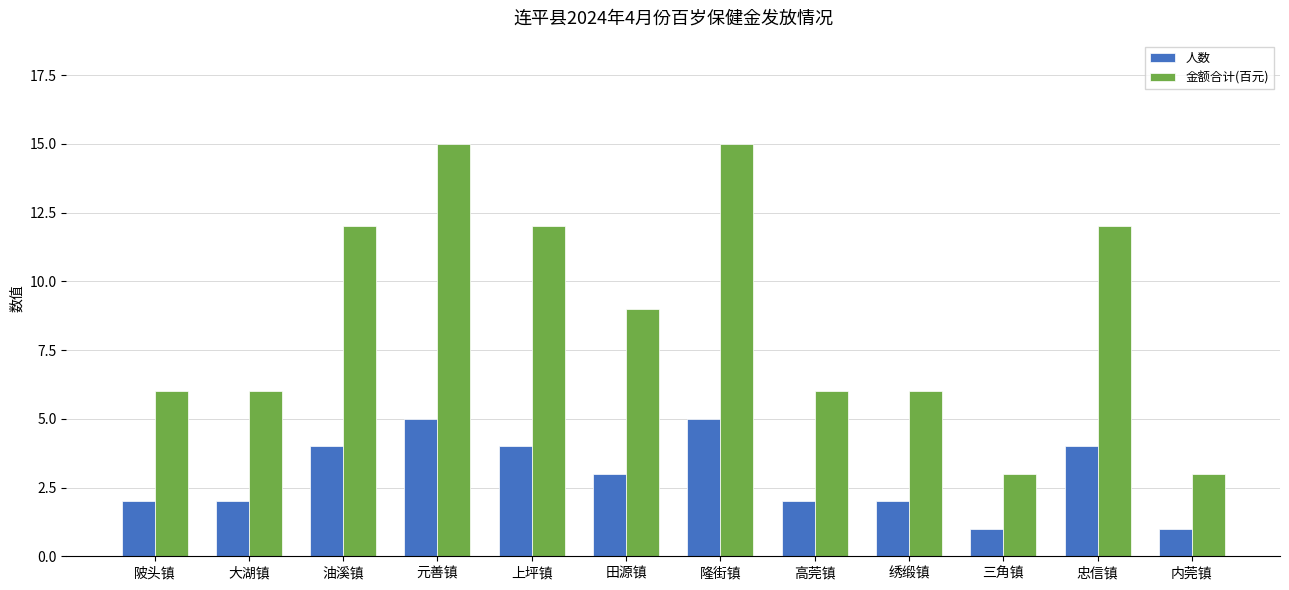

Is it true that 人数 equals 1 at 三角镇?

True